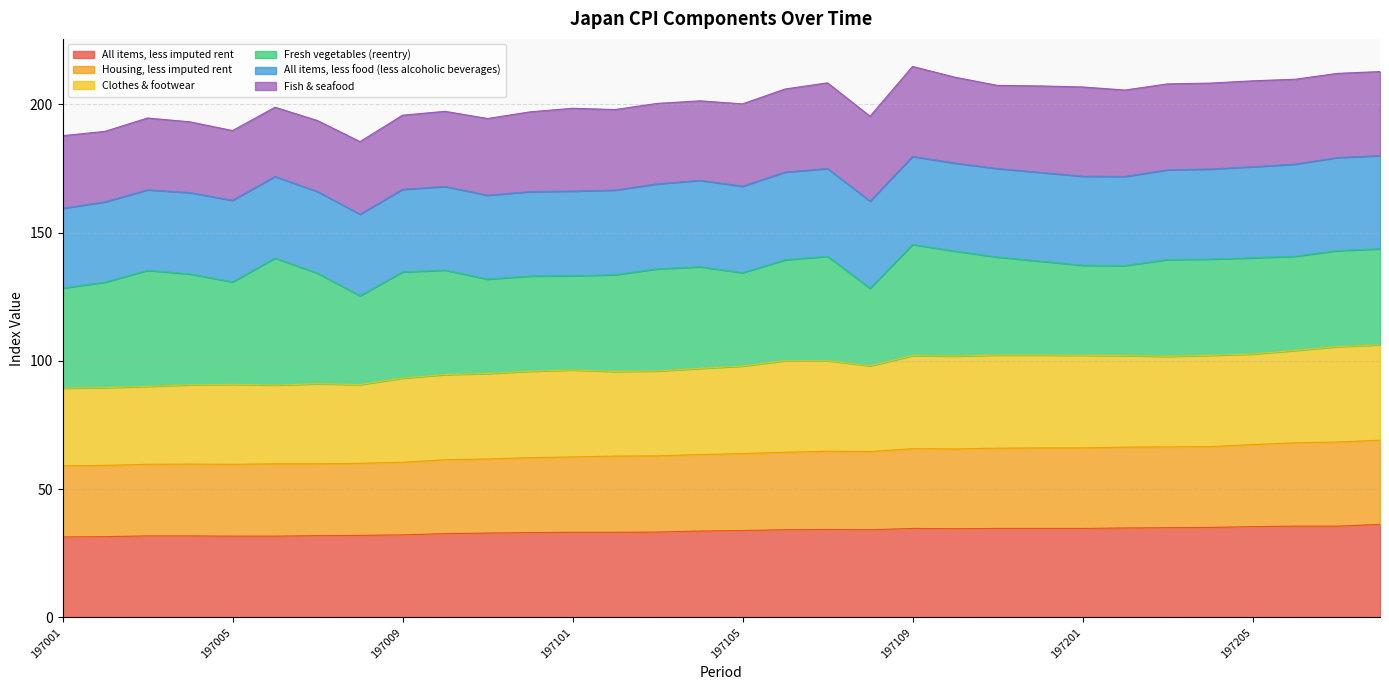

Is the value of Clothes & footwear at 197111 greater than the value of All items, less imputed rent at 197010?

Yes